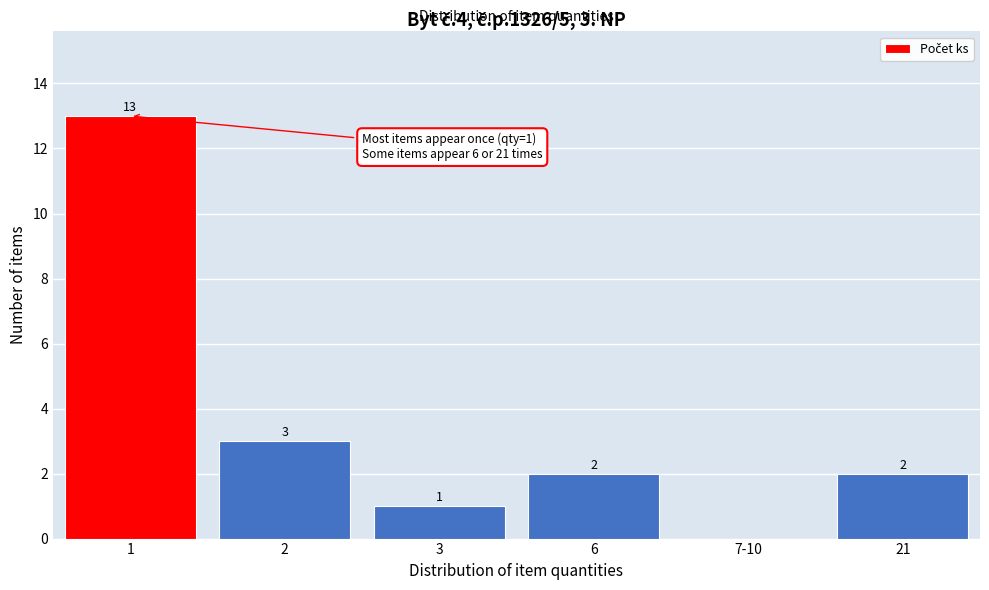

Reading right to left, what are all the values shown in this chart?

21=2	7-10=0	6=2	3=1	2=3	1=13